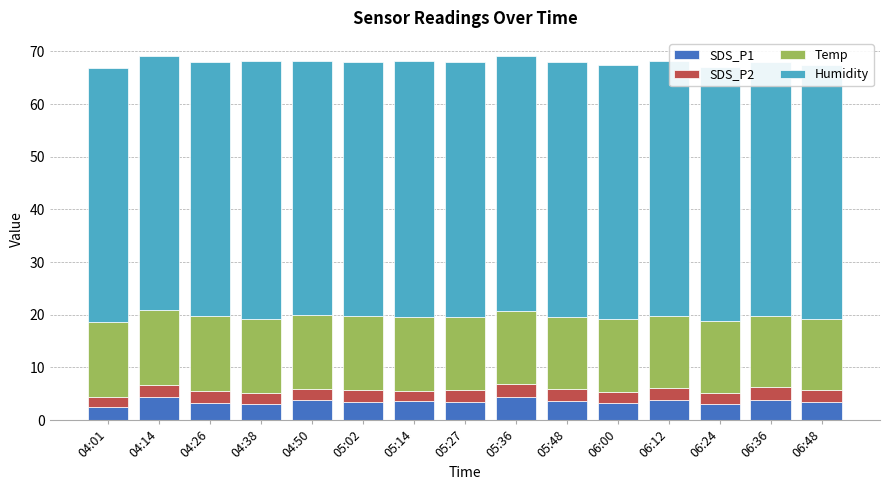

Rank the series by their maximum value, from lowest to highest.

SDS_P2, SDS_P1, Temp, Humidity